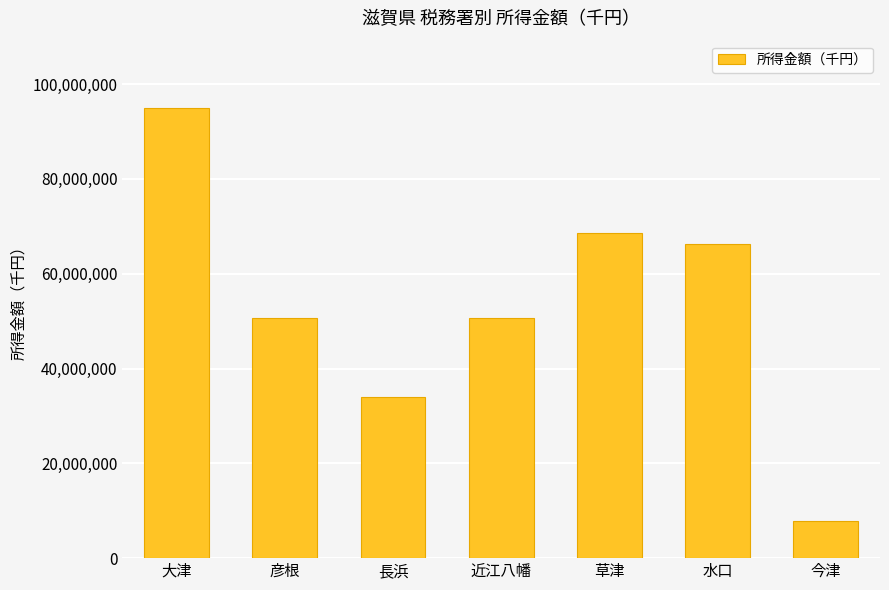

Does the chart contain any negative values?

No